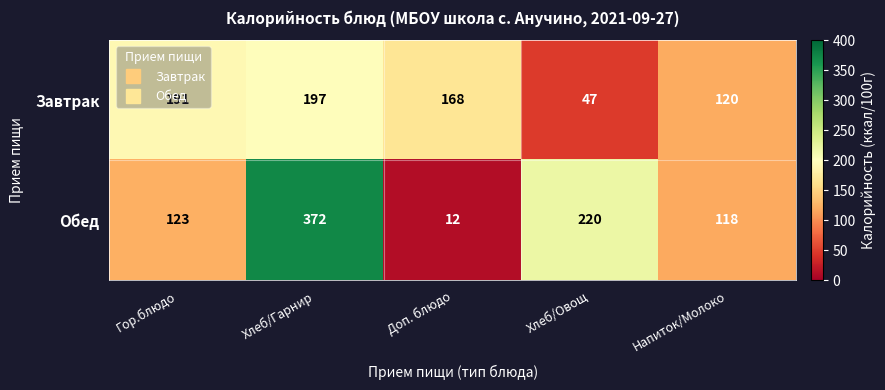

At how many categories does at least one series exceed 297?

1